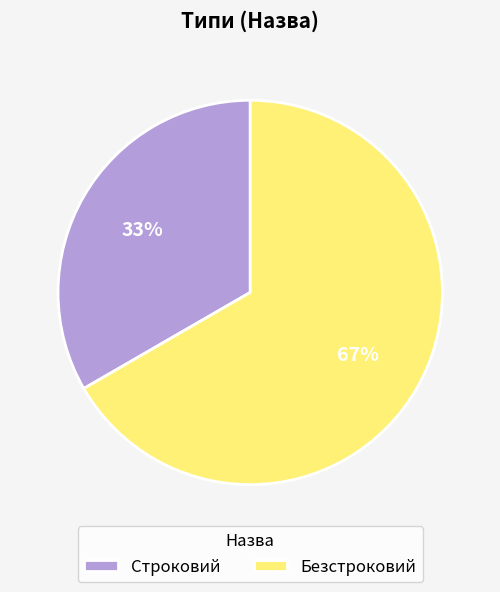

What is the ratio of the value at Строковий to the value at Безстроковий?

0.5